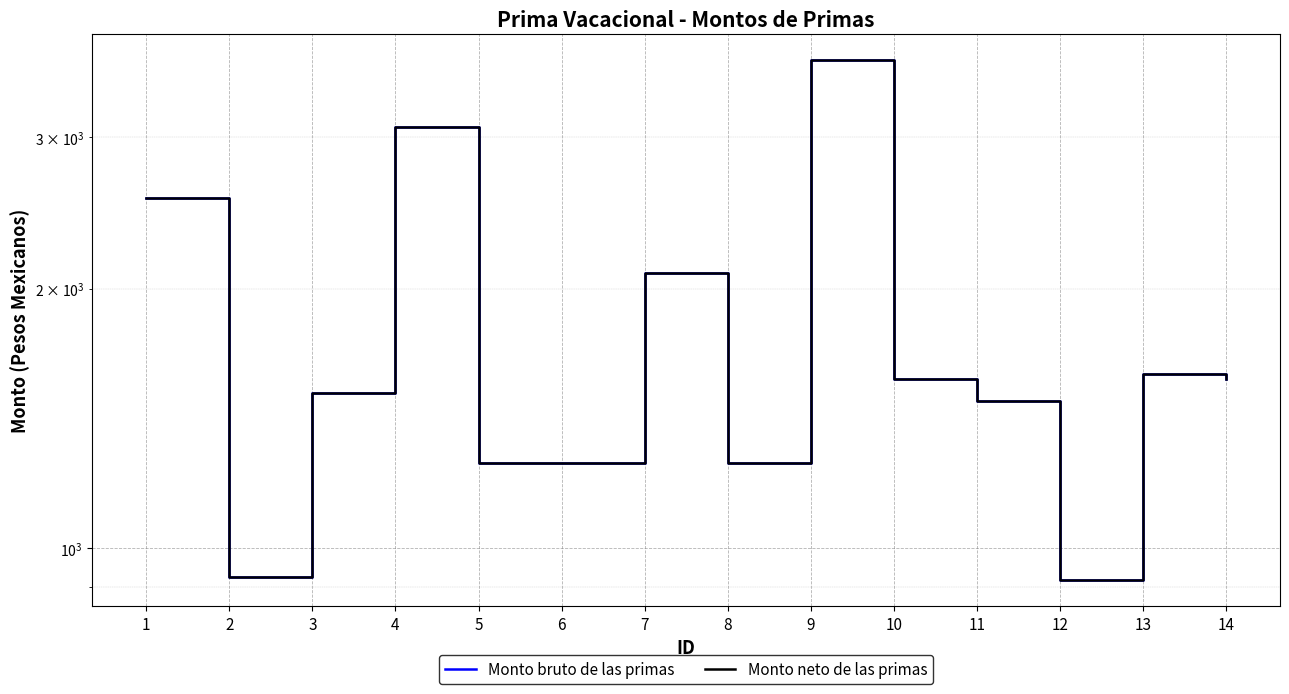

How many categories are shown in the chart?

14